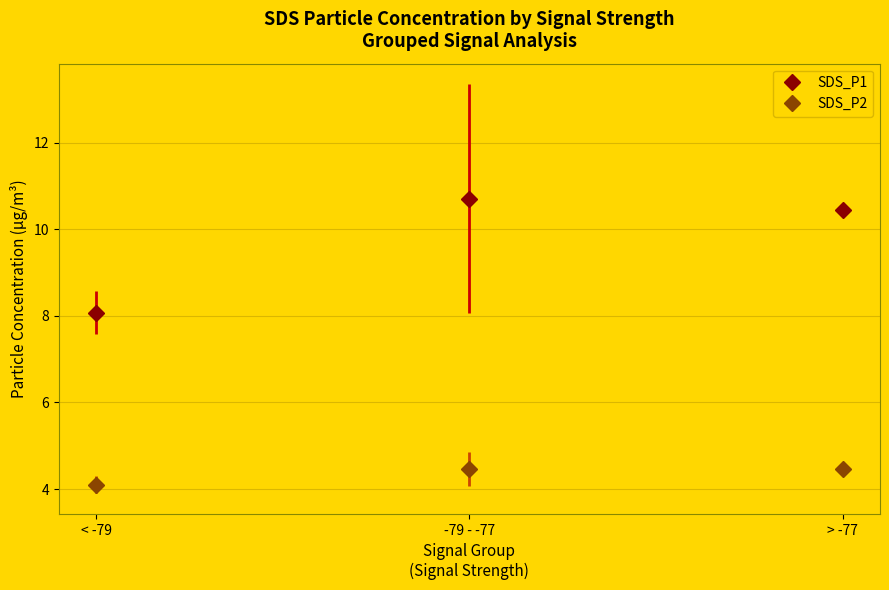

What is the lowest value of the SDS_P1 series?

8.1